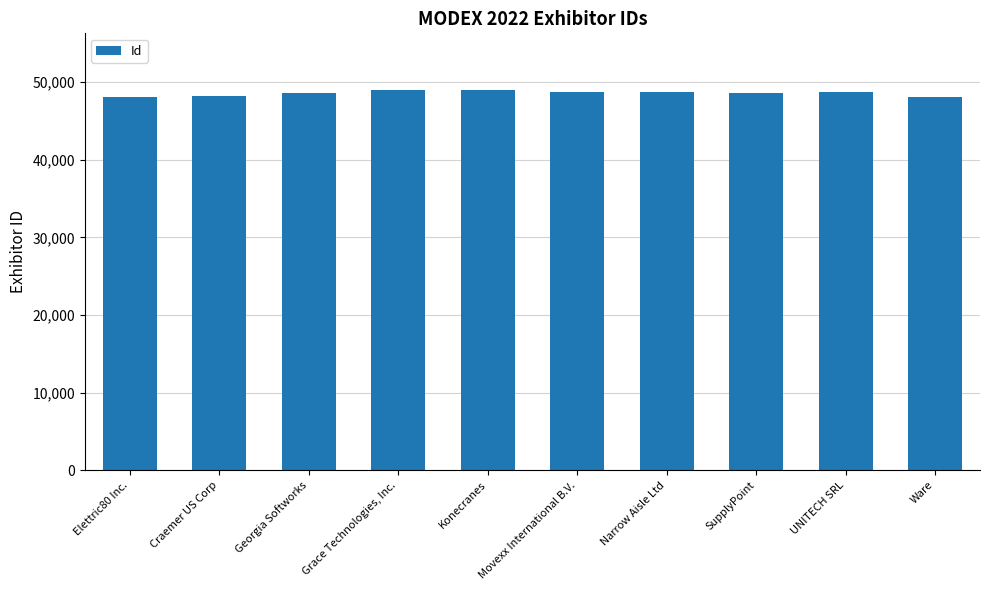

What is the minimum value shown in the chart?

48086